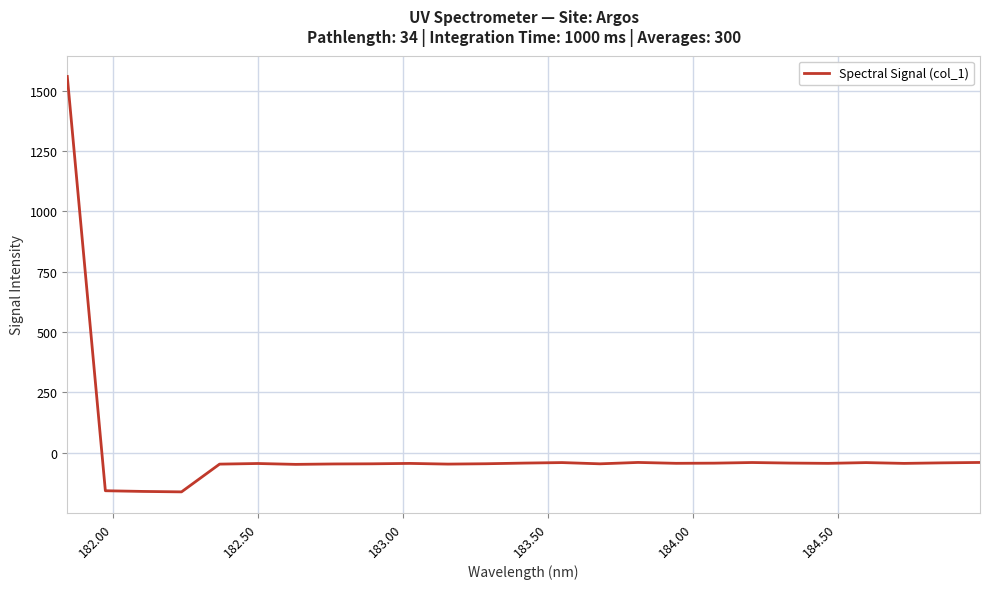

What is the difference between the maximum and minimum values?

1720.6